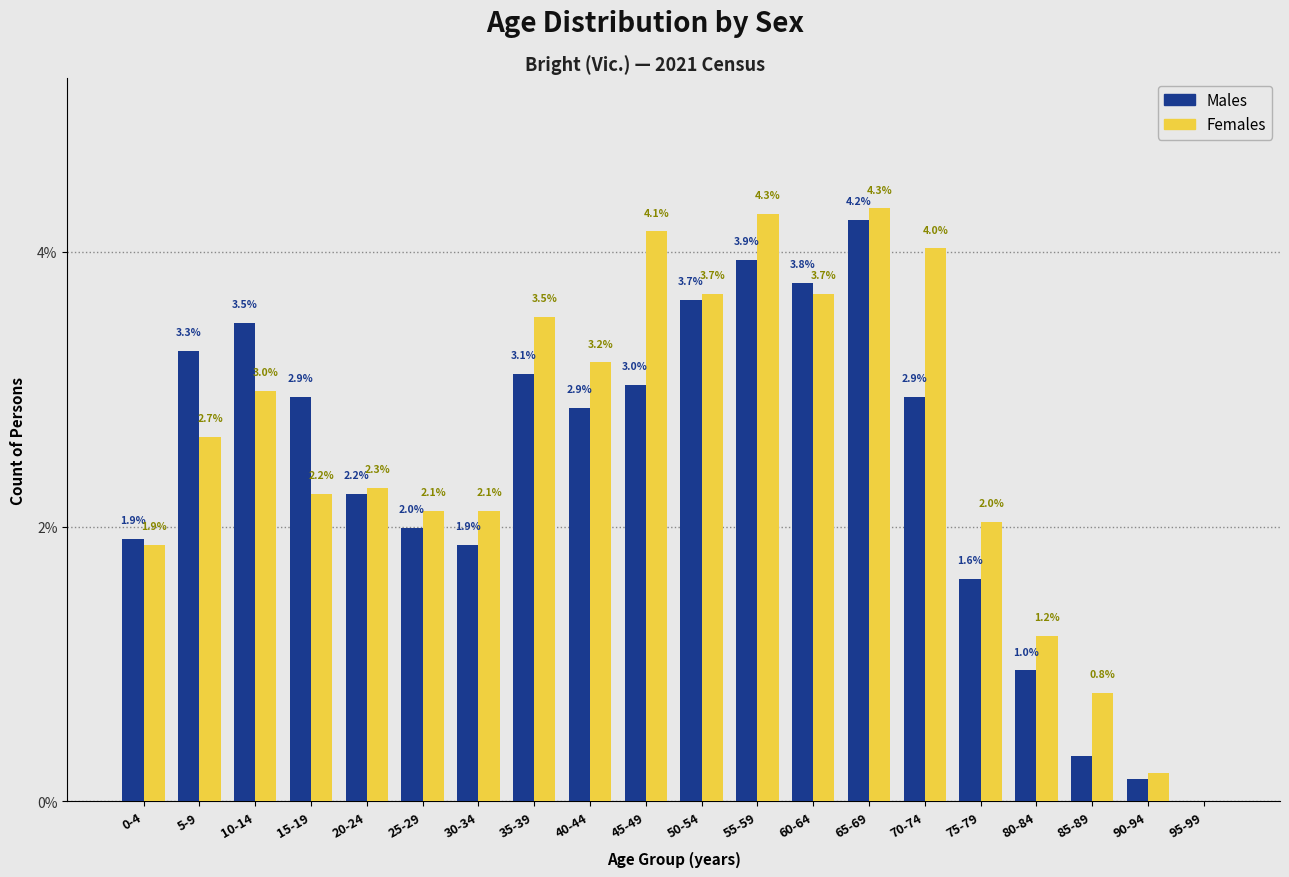

Read the Females value at 85-89.

0.8